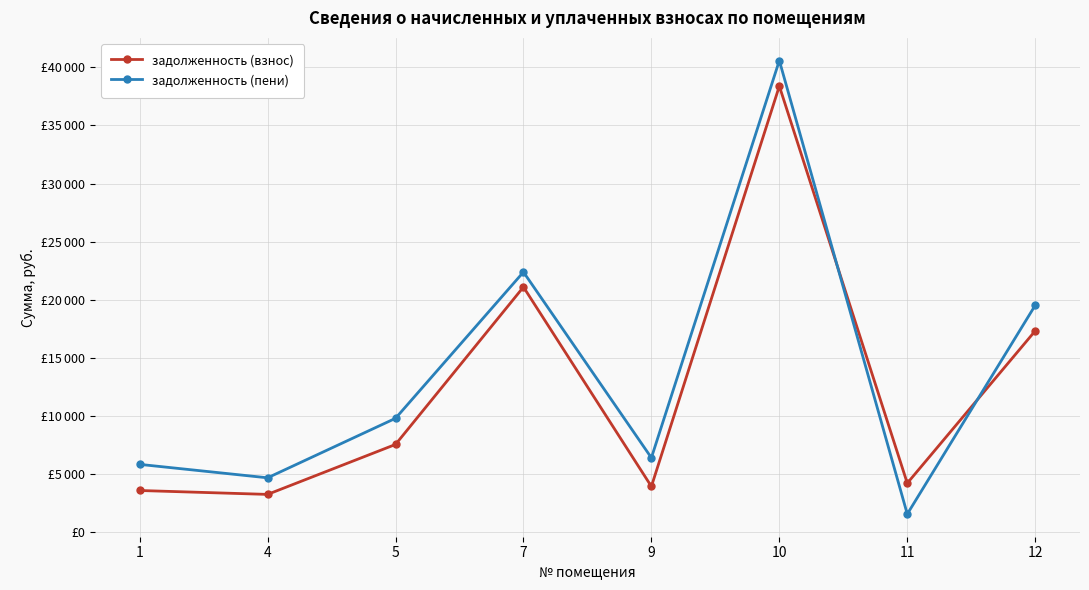

Is this an area chart (filled region under the line)?

No